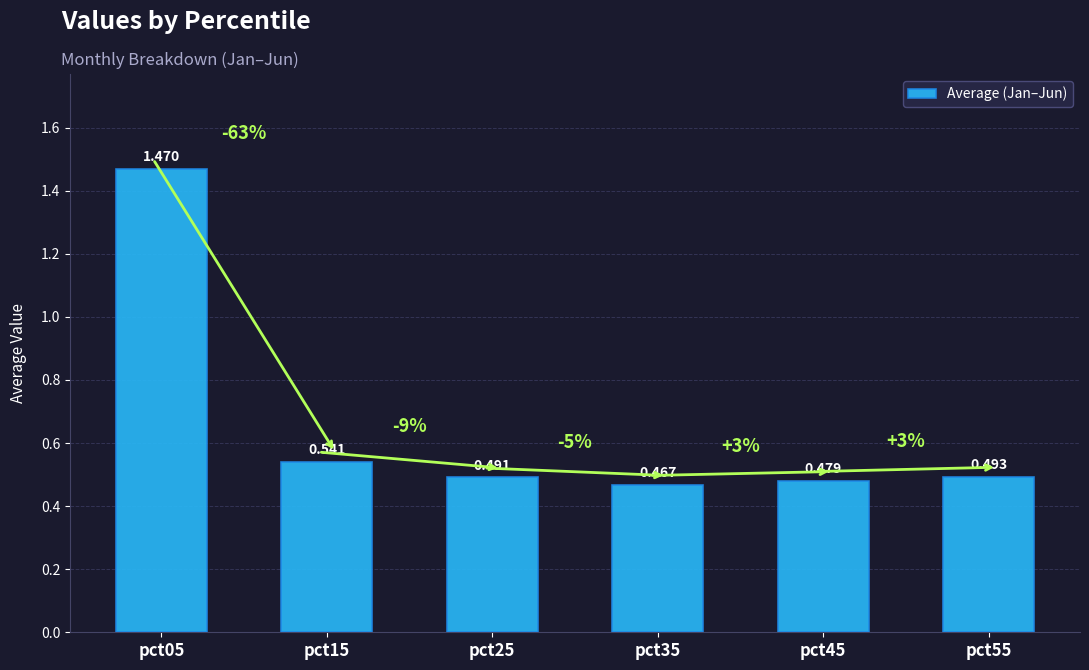

At which label is the value closest to 0?

pct35